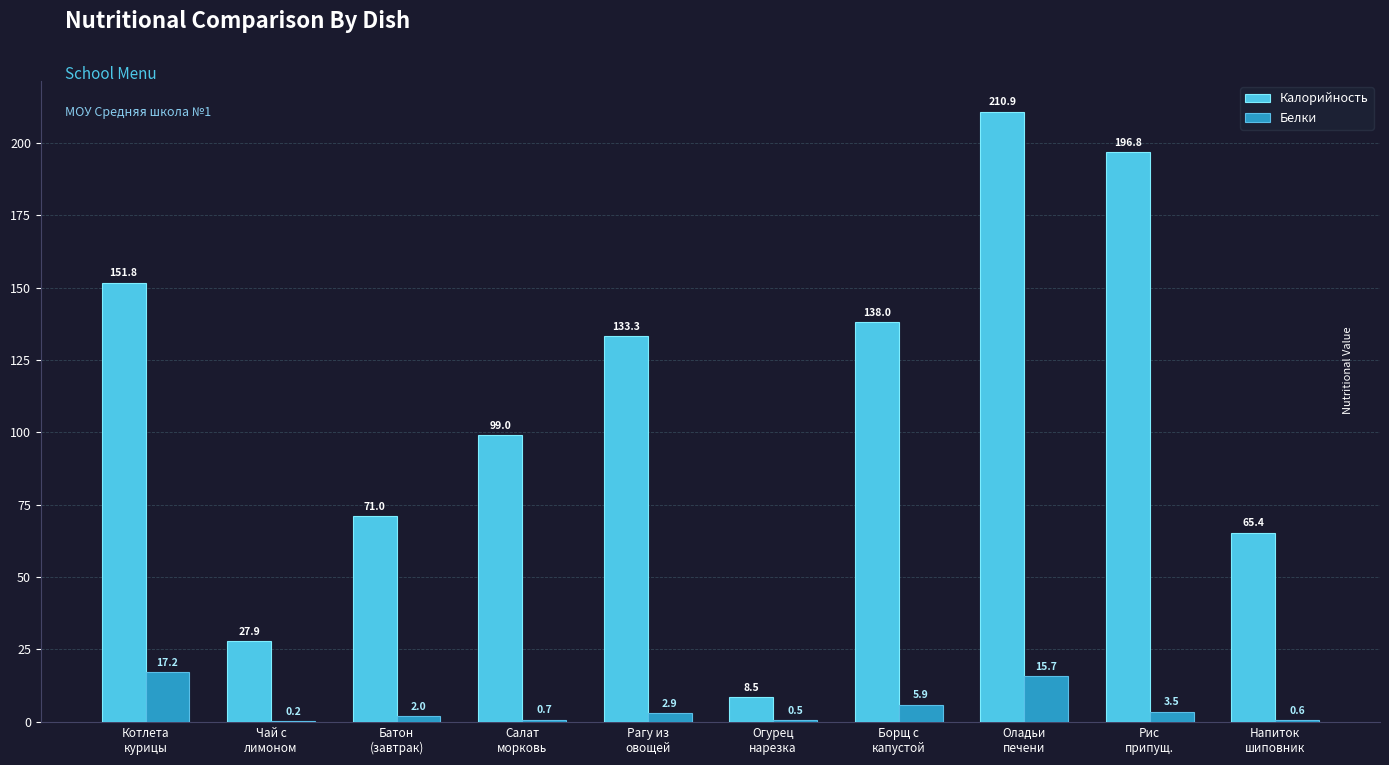

What is the approximate value of Белки at Рагу из
овощей?

2.9